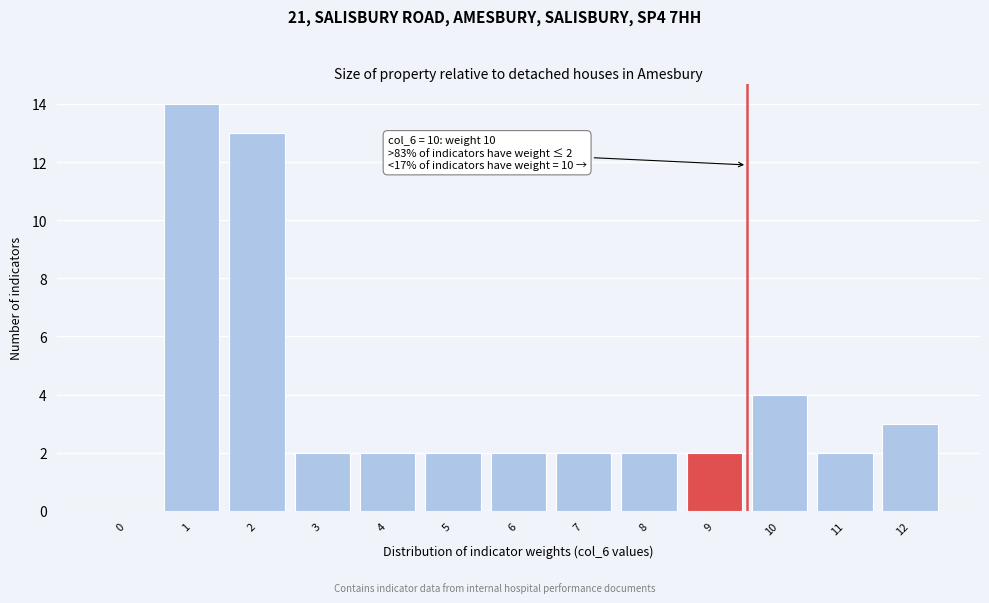

Reading right to left, transcribe all the data shown in this chart.

12=3	11=2	10=4	9=2	8=2	7=2	6=2	5=2	4=2	3=2	2=13	1=14	0=0